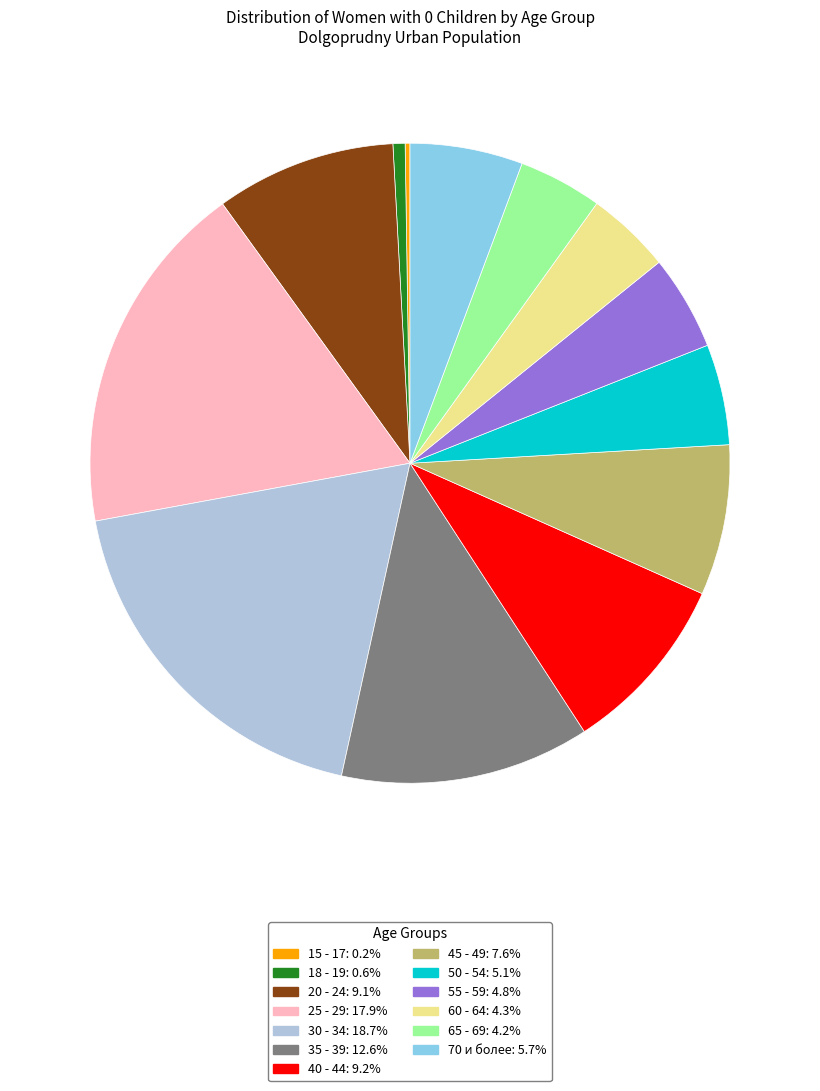

Do 45 - 49 and 55 - 59 together represent more than half of the pie?

No